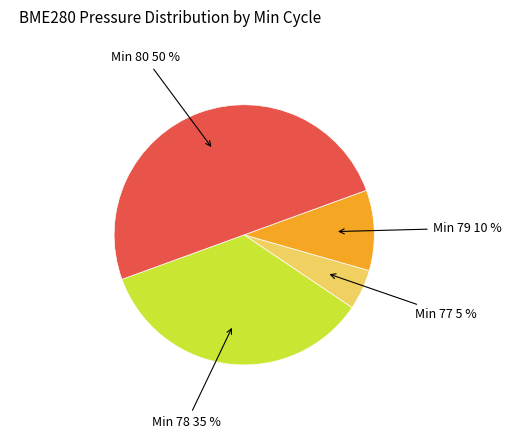

To the nearest percent, what is the difference between the largest and smallest slice percentages?

45%